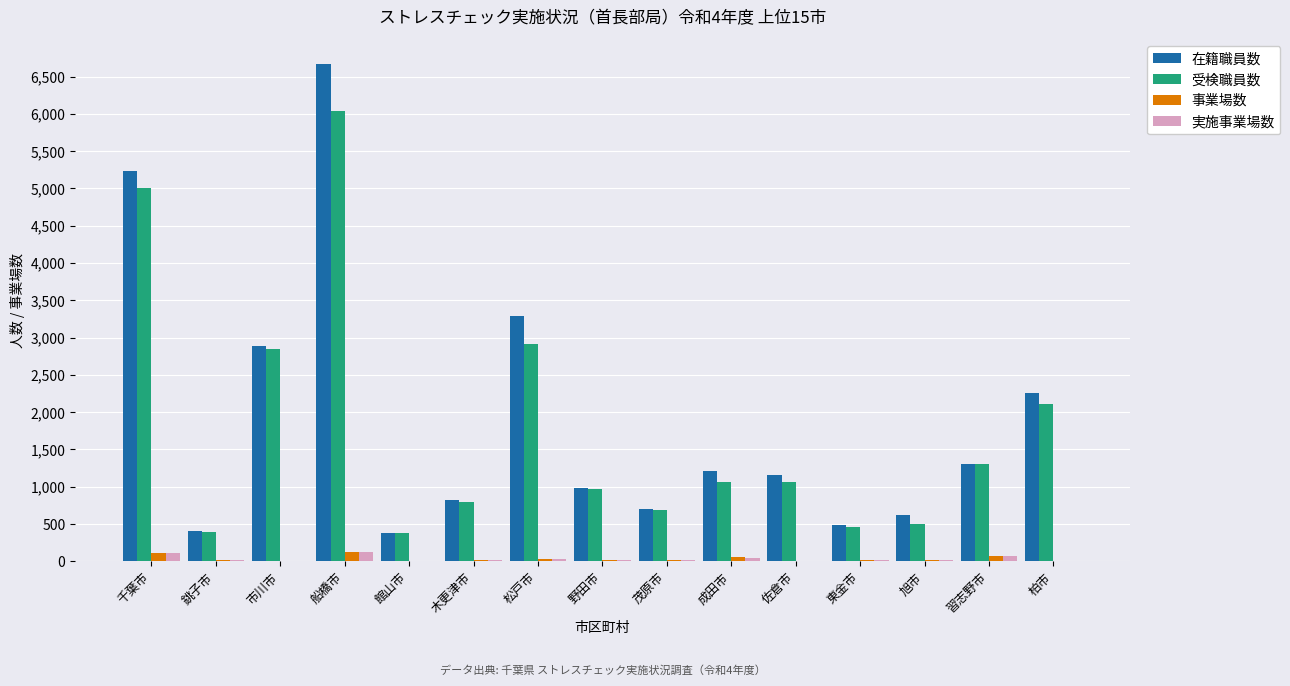

The value of 在籍職員数 at 佐倉市 is 1150. True or false?

True